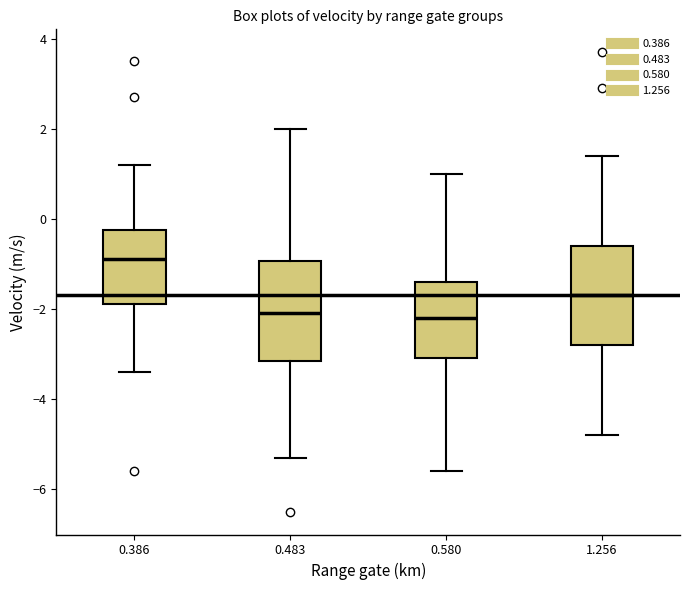

Reading left to right, transcribe this box plot: for each box, give where its median line is, the range the box spans, and where its two whiskers end, as read against the y-axis. The values are not printed on the chart, so give them approximately, as read against the axis.

0.386: median -0.8, box -1.8 to -0.2, whiskers -3.4 to 1.2
0.483: median -2.0, box -3.2 to -1.0, whiskers -5.2 to 2.0
0.580: median -2.2, box -3.0 to -1.4, whiskers -5.6 to 1.0
1.256: median -1.6, box -2.8 to -0.6, whiskers -4.8 to 1.4